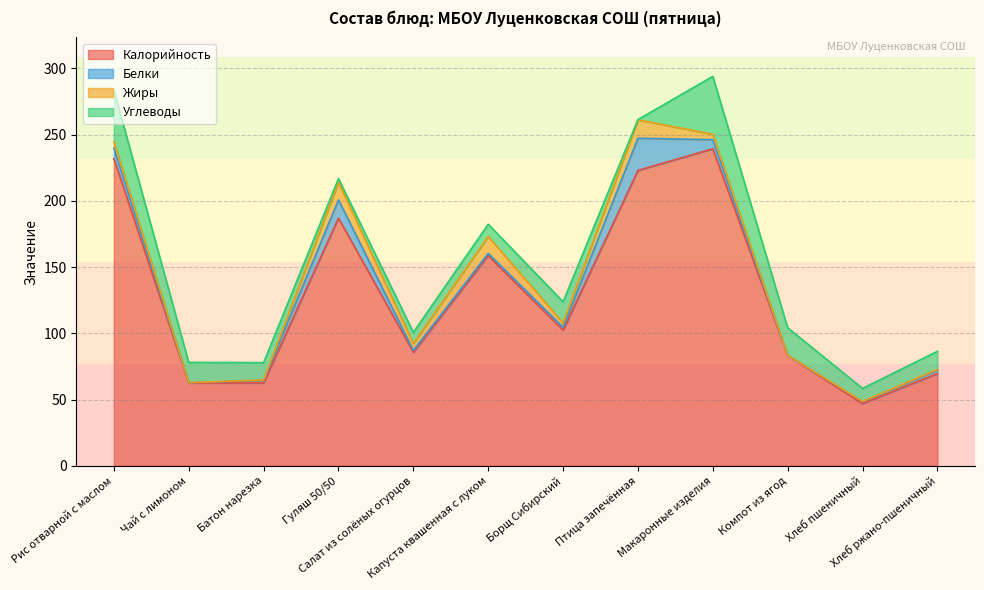

Reading left to right, transcribe all the data shown in this chart.

Калорийность: Рис отварной с маслом=231.9	Чай с лимоном=62.5	Батон нарезка=62.5	Гуляш 50/50=187.0	Салат из солёных огурцов=85.7	Капуста квашенная с луком=158.7	Борщ Сибирский=102.4	Птица запечённая=223.0	Макаронные изделия=239.4	Компот из ягод=83.3	Хлеб пшеничный=46.9	Хлеб ржано-пшеничный=69.6
Белки: Рис отварной с маслом=7.9	Чай с лимоном=0.3	Батон нарезка=2.0	Гуляш 50/50=13.7	Салат из солёных огурцов=1.4	Капуста квашенная с луком=1.7	Борщ Сибирский=2.2	Птица запечённая=24.3	Макаронные изделия=6.8	Компот из ягод=0.1	Хлеб пшеничный=1.5	Хлеб ржано-пшеничный=2.6
Жиры: Рис отварной с маслом=5.0	Чай с лимоном=0.1	Батон нарезка=0.2	Гуляш 50/50=13.4	Салат из солёных огурцов=5.1	Капуста квашенная с луком=12.8	Борщ Сибирский=3.3	Птица запечённая=13.9	Макаронные изделия=4.1	Компот из ягод=0.0	Хлеб пшеничный=0.2	Хлеб ржано-пшеничный=0.5
Углеводы: Рис отварной с маслом=38.8	Чай с лимоном=15.2	Батон нарезка=13.1	Гуляш 50/50=2.8	Салат из солёных огурцов=8.6	Капуста квашенная с луком=9.3	Борщ Сибирский=15.9	Птица запечённая=0.2	Макаронные изделия=43.7	Компот из ягод=20.7	Хлеб пшеничный=9.8	Хлеб ржано-пшеничный=13.7